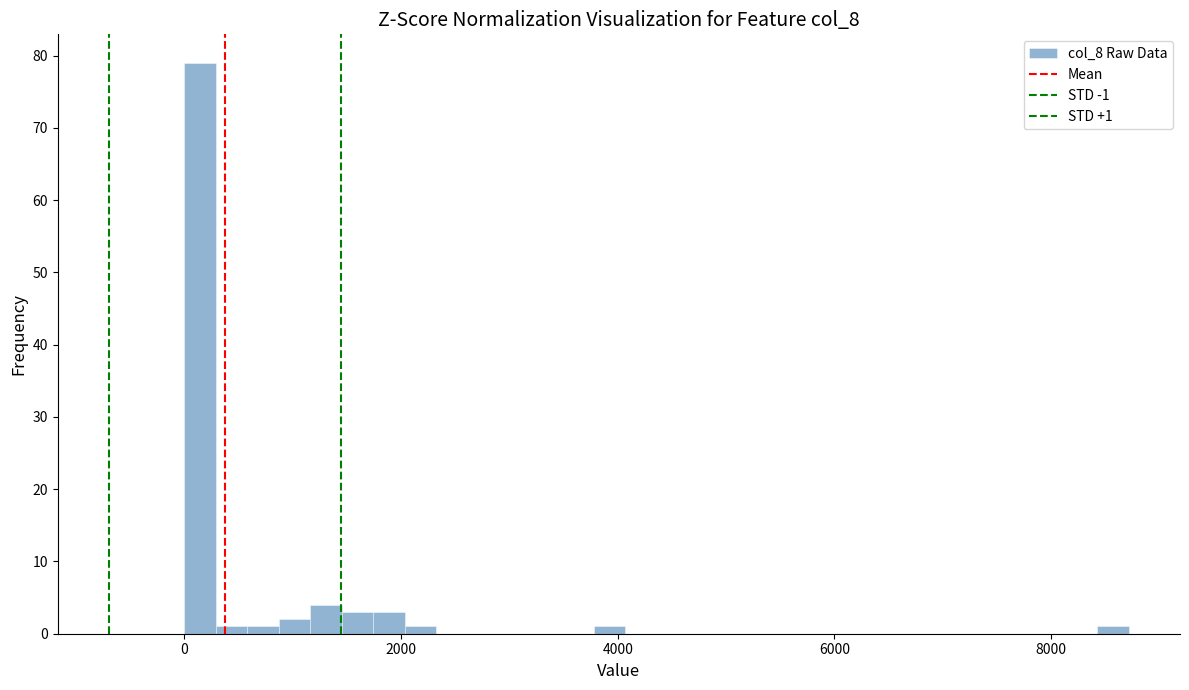

Around what value on the x-axis is the tallest bar? Give the approximate position of its centre, as read against the axis.

200